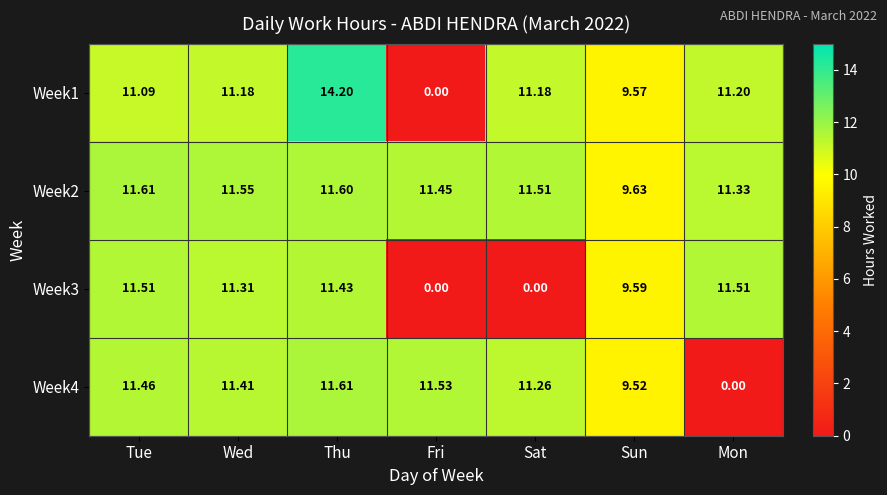

At which label does Week2 reach its peak?

Tue